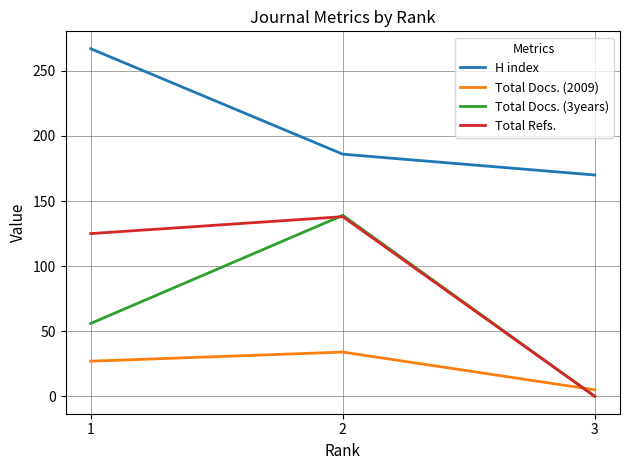

Which series has the largest total across all categories?

H index